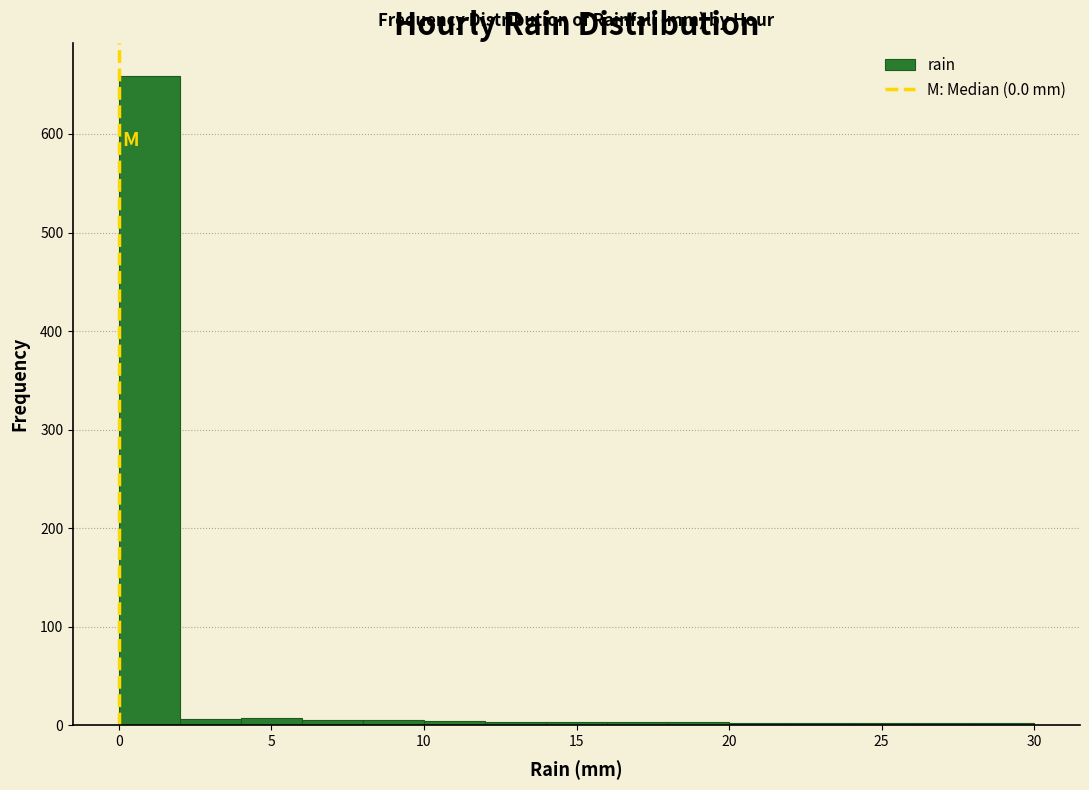

Reading left to right, transcribe this chart: for each bar, give the range it covers on the x-axis and its height. The values are not printed on the chart, so give them approximately, as read against the axis.

0 to 2: 660
2 to 4: under 10
4 to 6: under 10
6 to 8: under 10
8 to 10: under 10
10 to 12: under 10
12 to 14: under 10
14 to 16: under 10
16 to 18: under 10
18 to 20: under 10
20 to 22: under 10
22 to 24: under 10
24 to 26: under 10
26 to 28: under 10
28 to 30: under 10